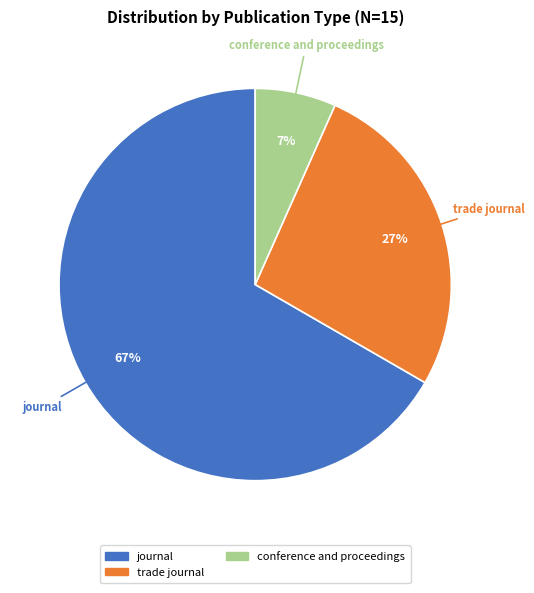

Which slice is the largest?

journal